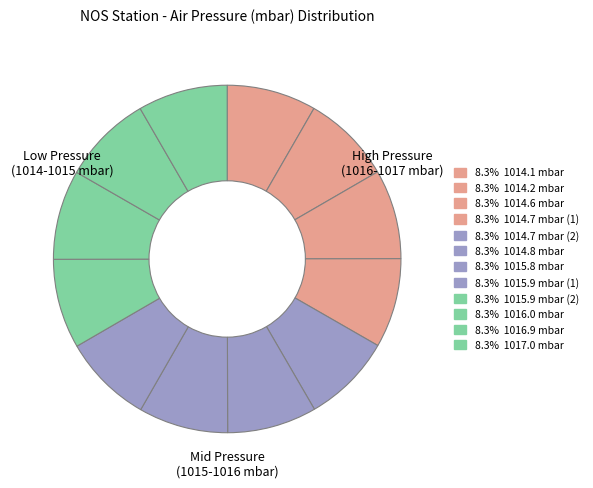

Does any single category account for the majority?

No